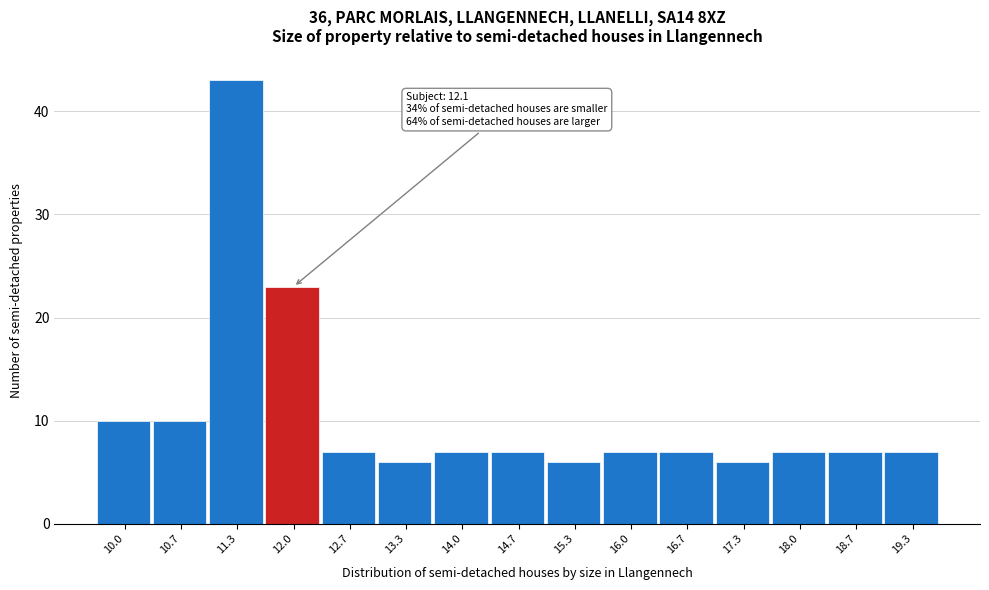

Reading left to right, transcribe all the data shown in this chart.

10	10	43	23	7	6	7	7	6	7	7	6	7	7	7